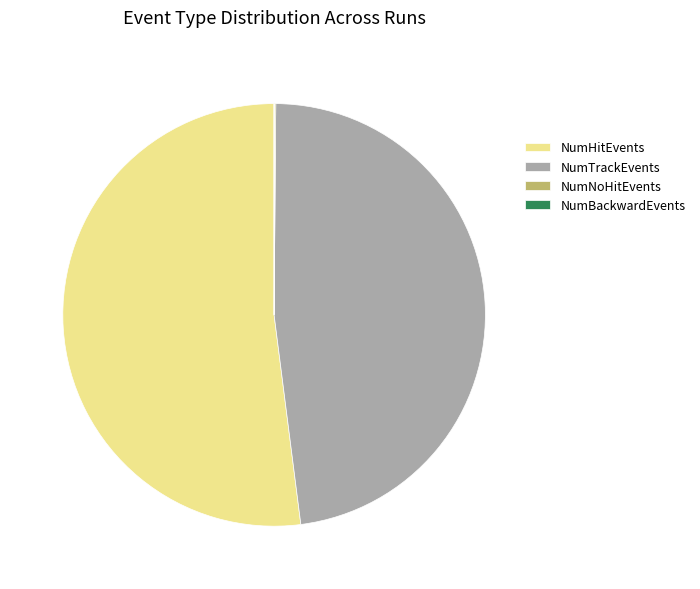

What is the largest slice in the pie chart?

NumHitEvents